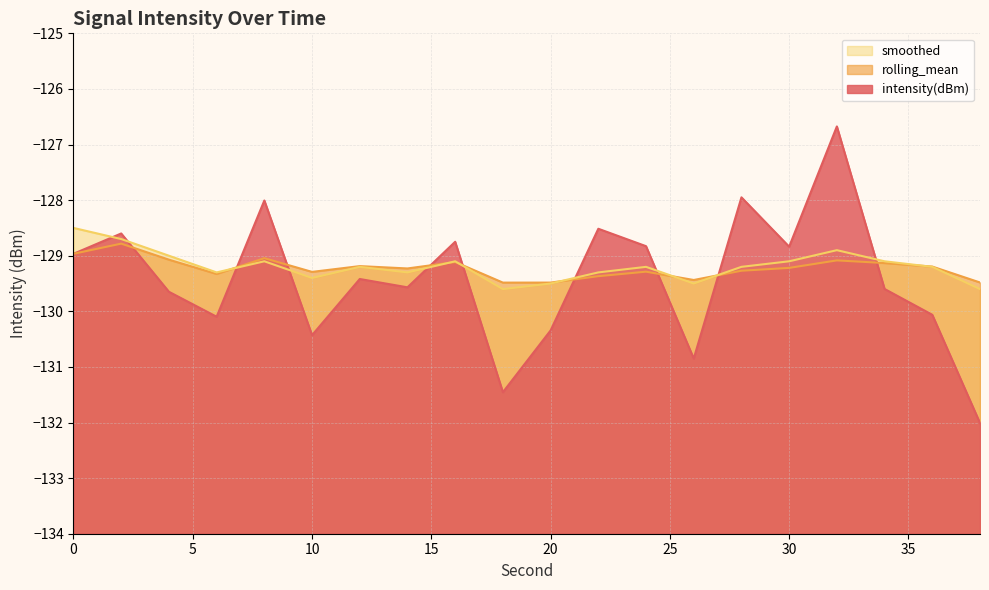

Rank the series by their maximum value, from highest to lowest.

intensity(dBm), smoothed, rolling_mean